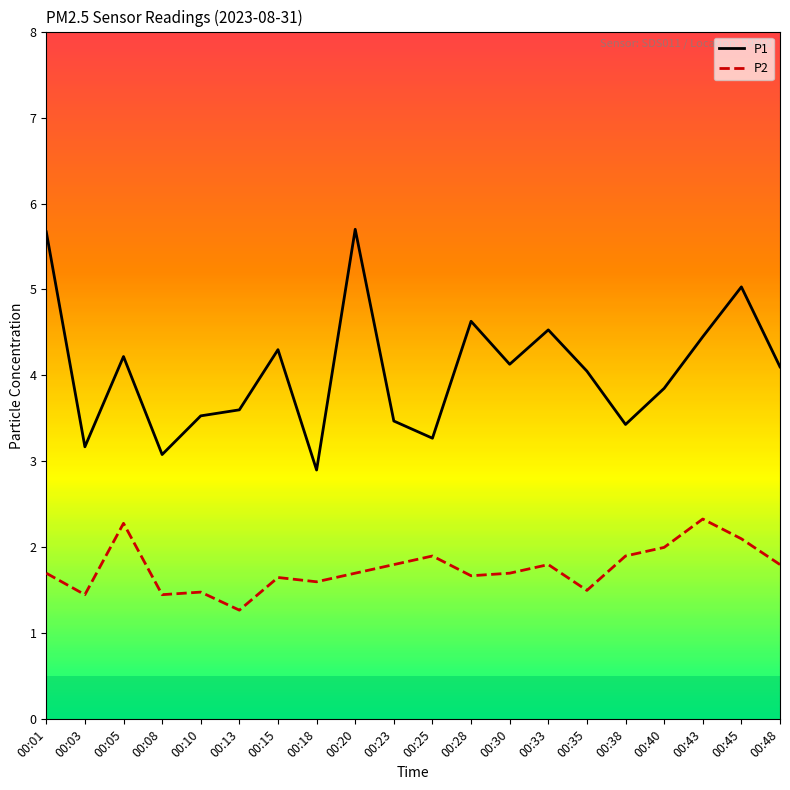

Is the value of P1 at 00:45 greater than the value of P2 at 00:10?

Yes